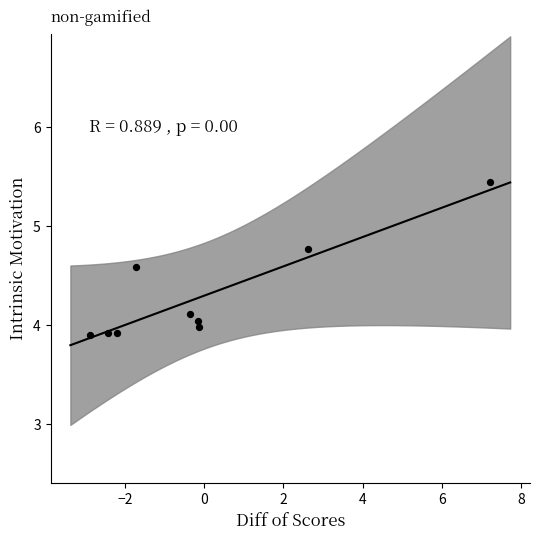

What is the range of Y values (max minus min)?

1.5